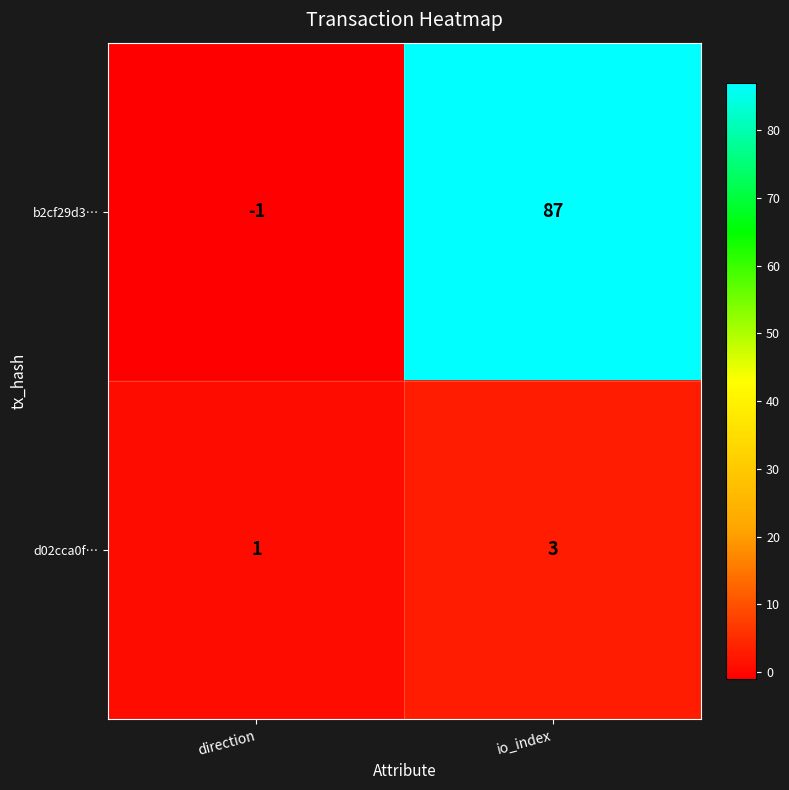

At how many categories does at least one series exceed 78?

1